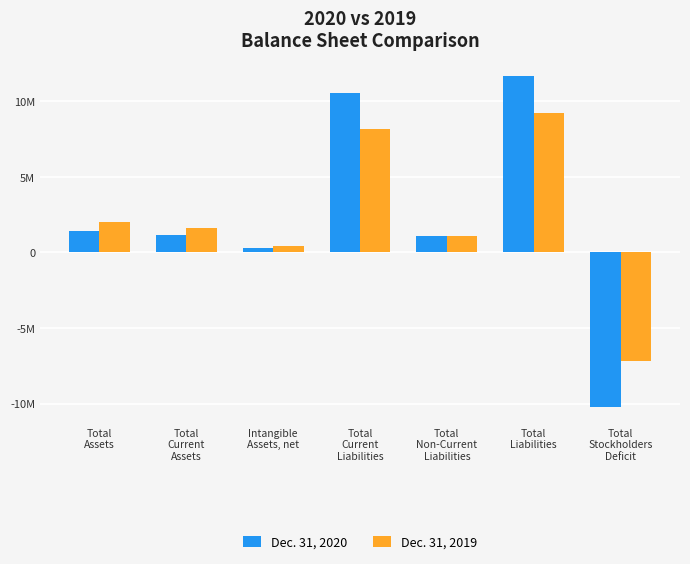

What is the label of the 1st bar from the left?

Total
Assets